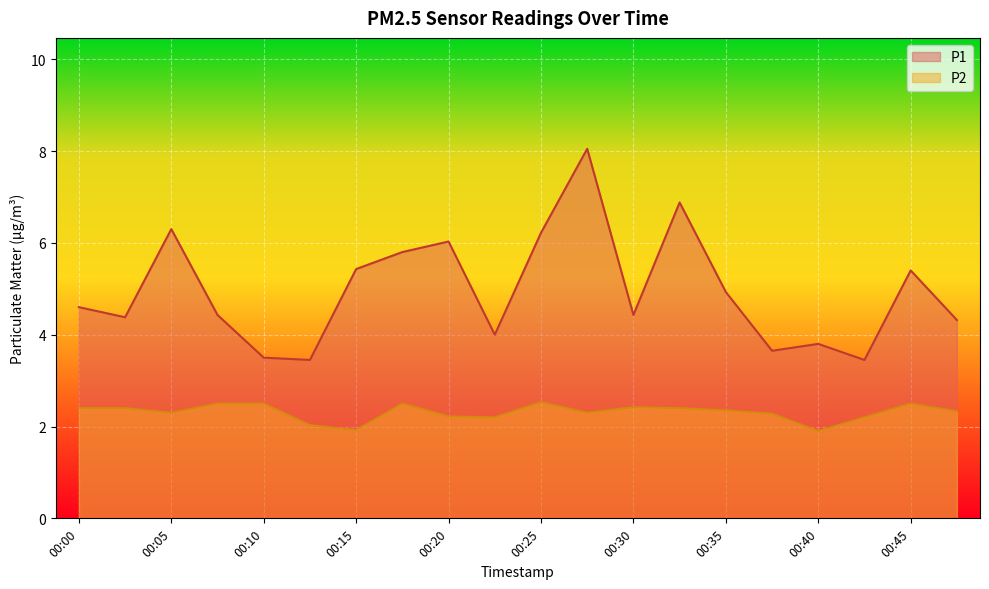

List the series in order of their overall mean, highest first.

P1, P2